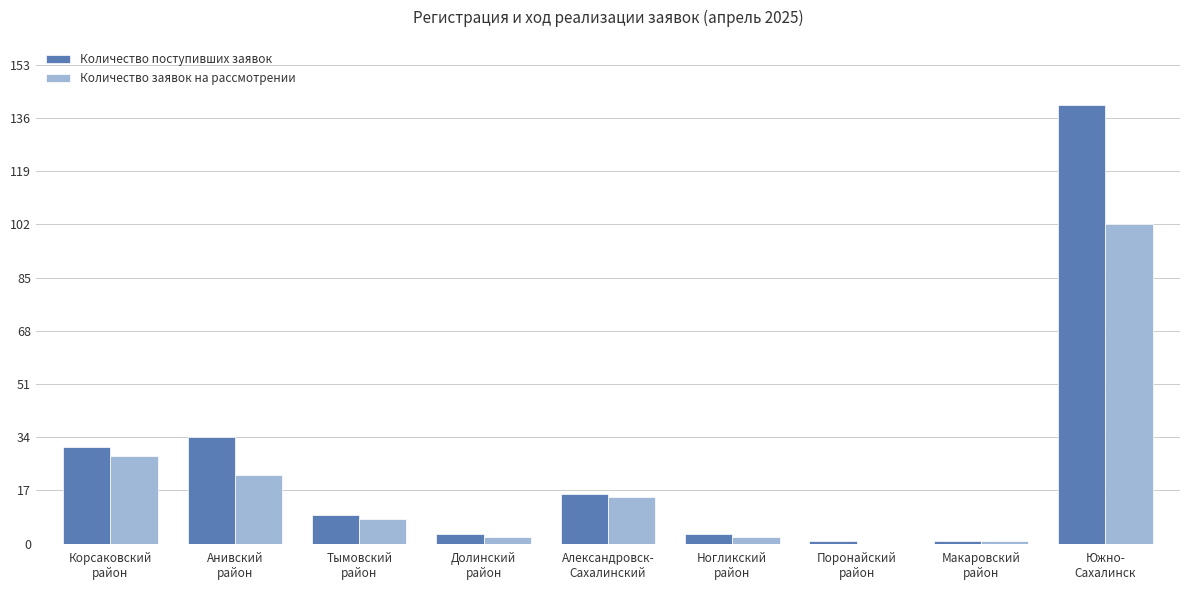

At which category is the sum across all series the highest?

Южно-
Сахалинск